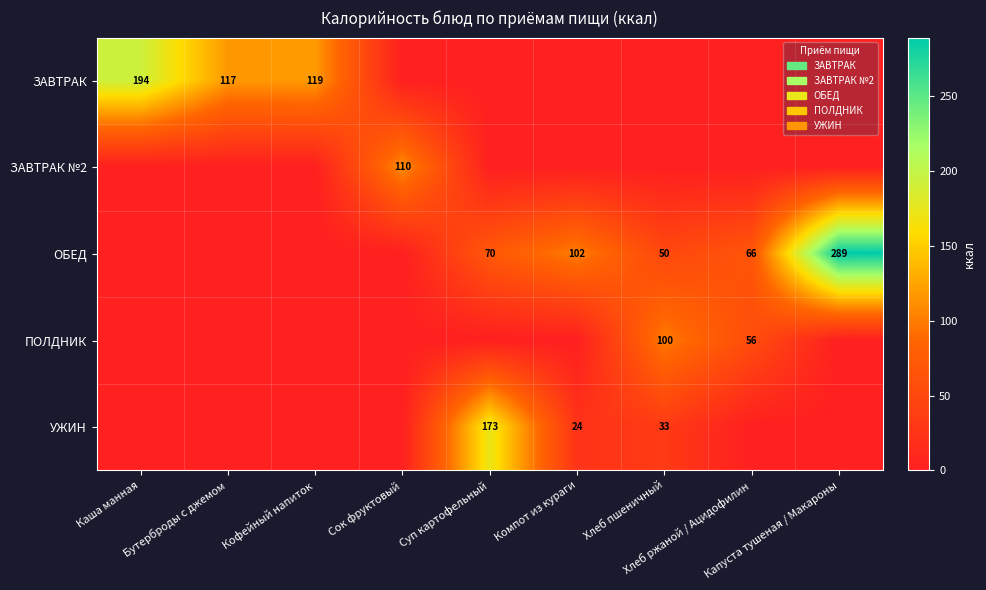

How many data points does each series have?

9